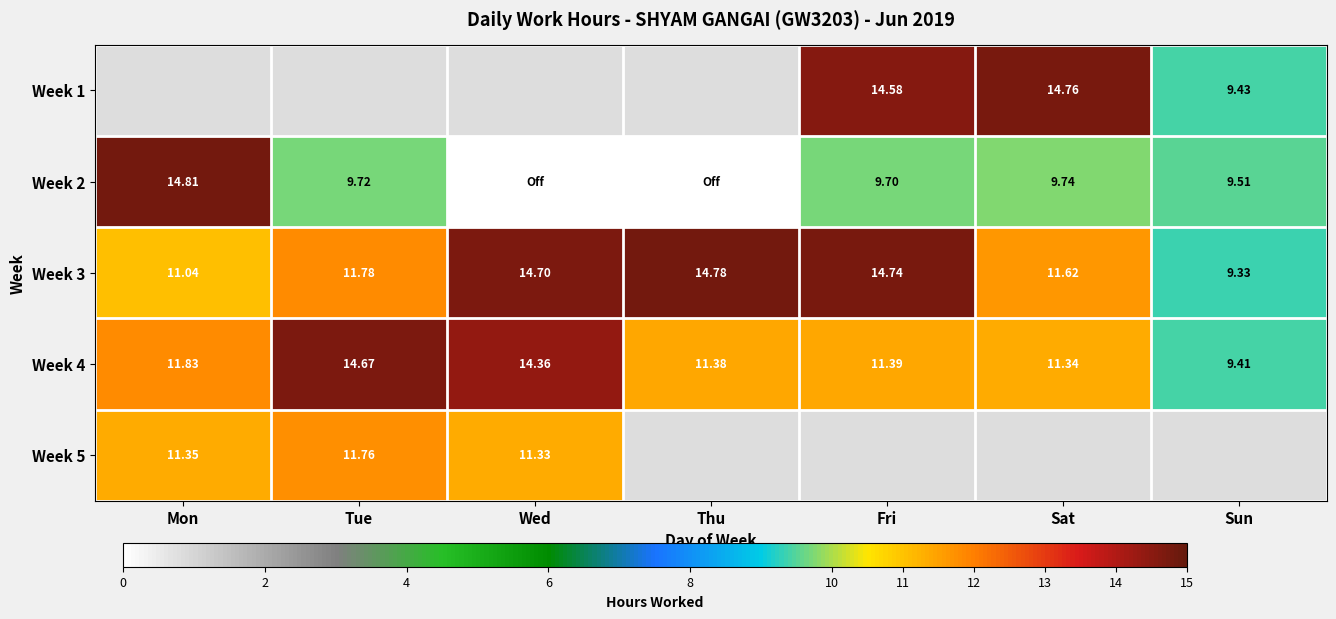

What is the difference between the maximum and minimum values in the Week 4 series?

5.3